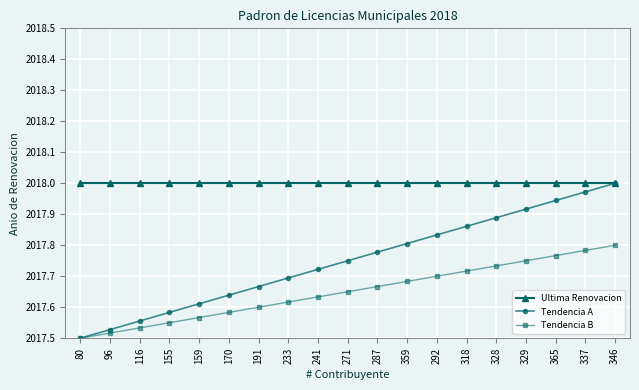

At how many categories does at least one series exceed 2017?

19